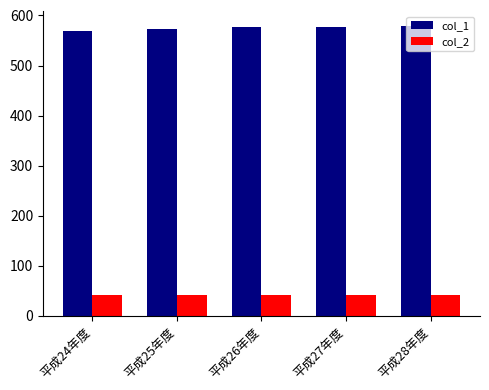

What is the minimum value shown in the chart?

41.0